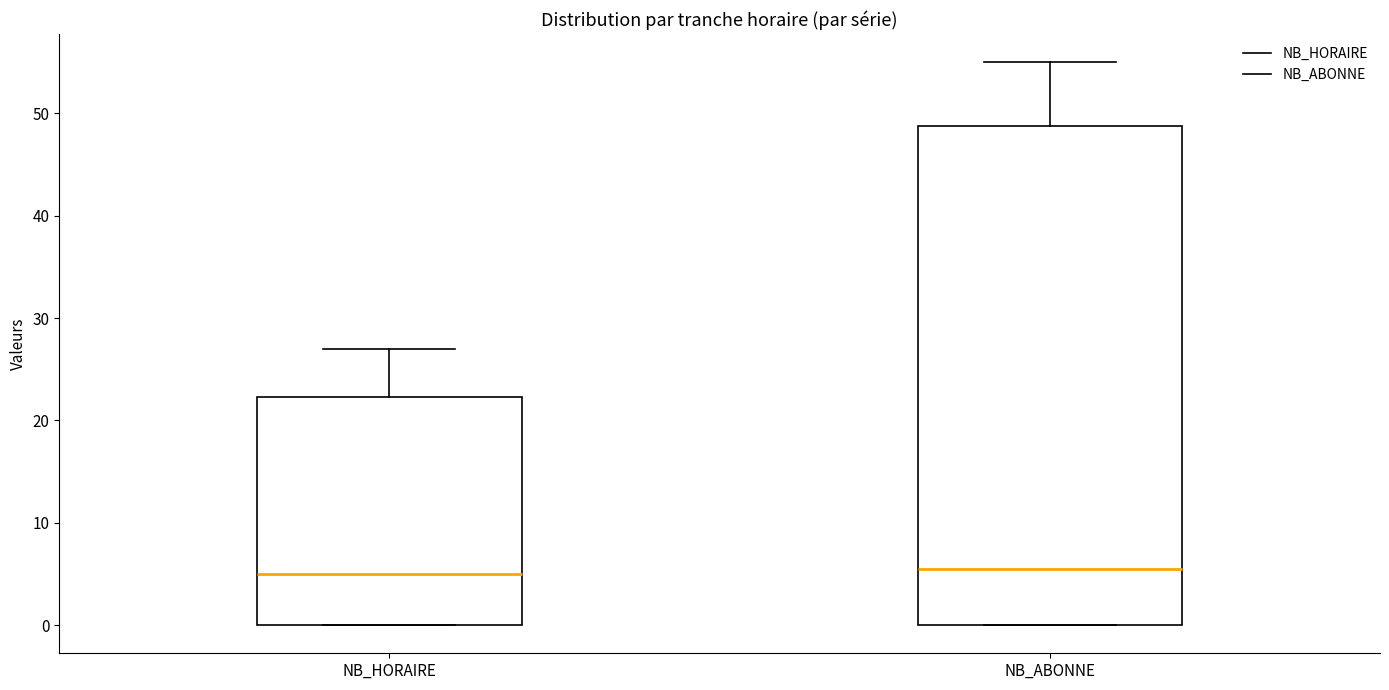

Reading left to right, transcribe this box plot: for each box, give where its median line is, the range the box spans, and where its two whiskers end, as read against the y-axis. The values are not printed on the chart, so give them approximately, as read against the axis.

NB_HORAIRE: median 5, box 0 to 22, whiskers 0 to 27
NB_ABONNE: median 6, box 0 to 49, whiskers 0 to 55